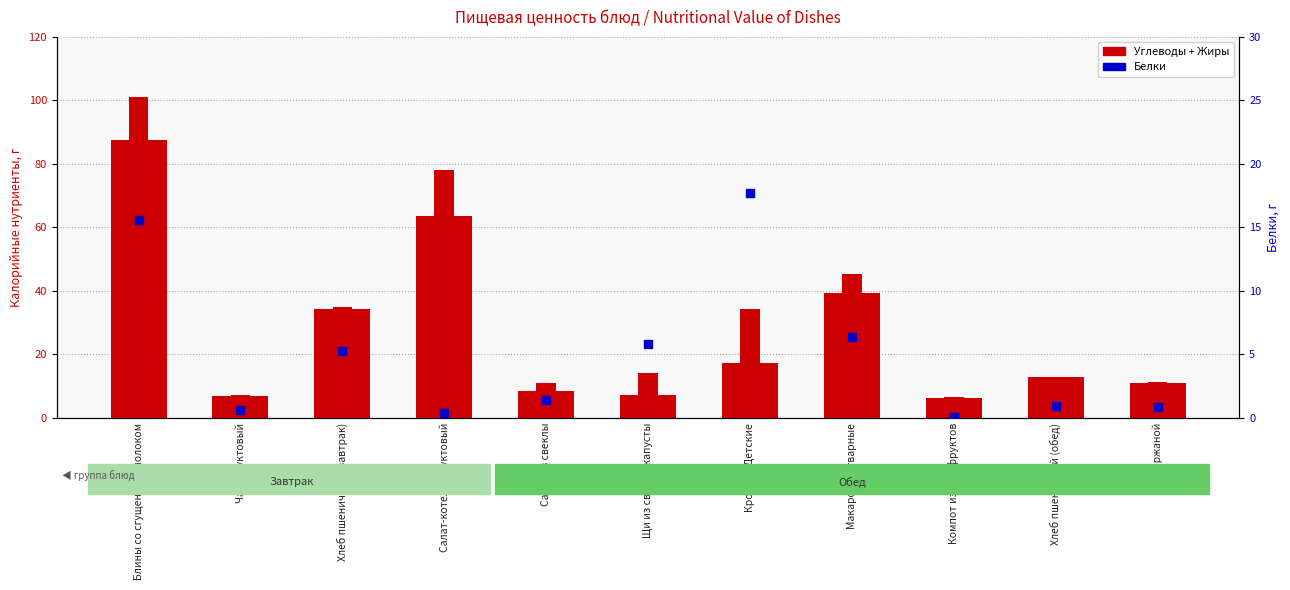

Which series has the widest spread of Y values?

Углеводы